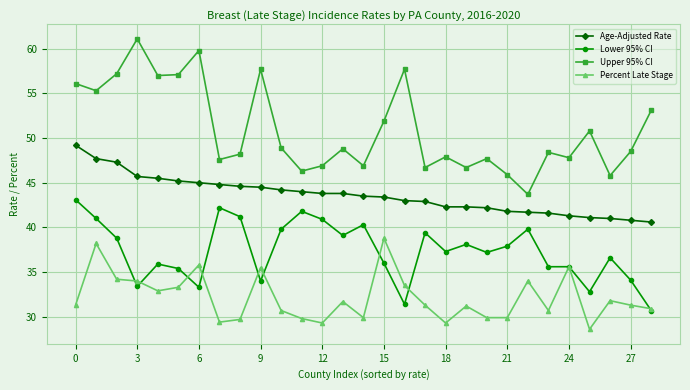

What is the value of the Lower 95% CI point at the 19th from the left?

37.3